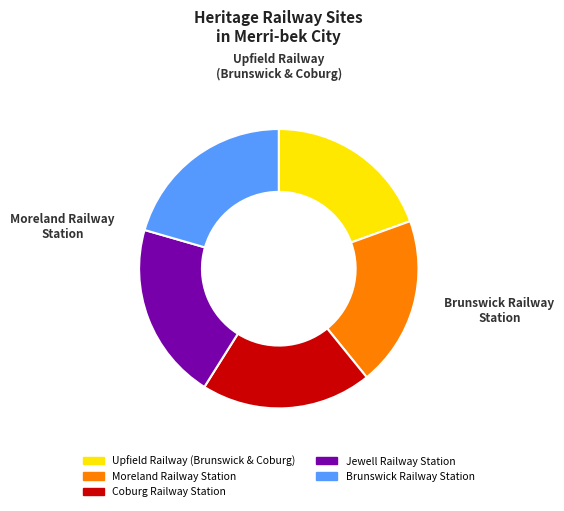

To the nearest percent, what is the average slice percentage?

20%